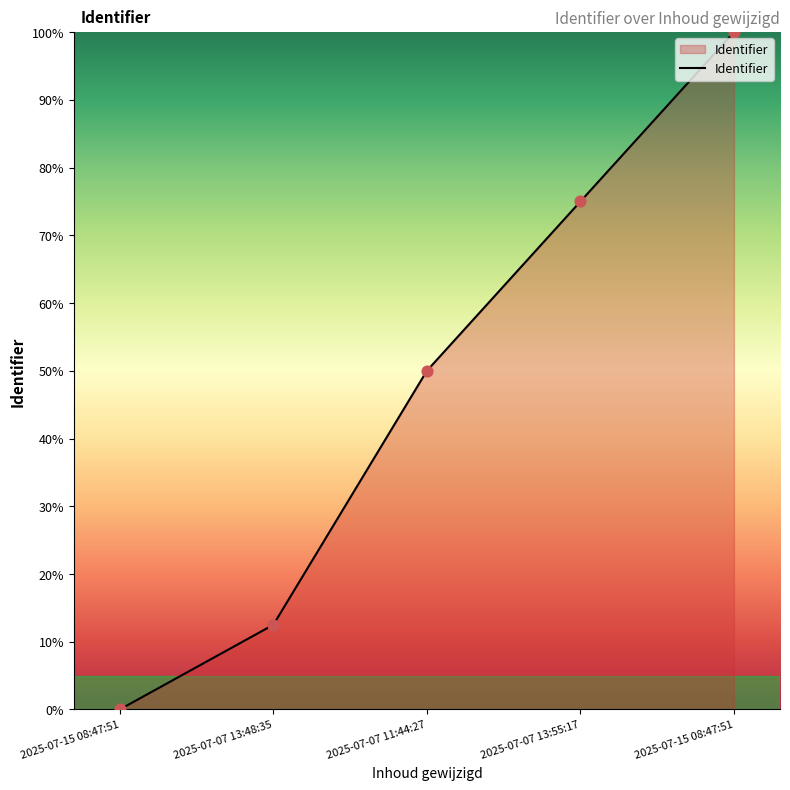

Between 2025-07-07 13:48:35 and 2025-07-15 08:47:51, which is larger?

2025-07-07 13:48:35